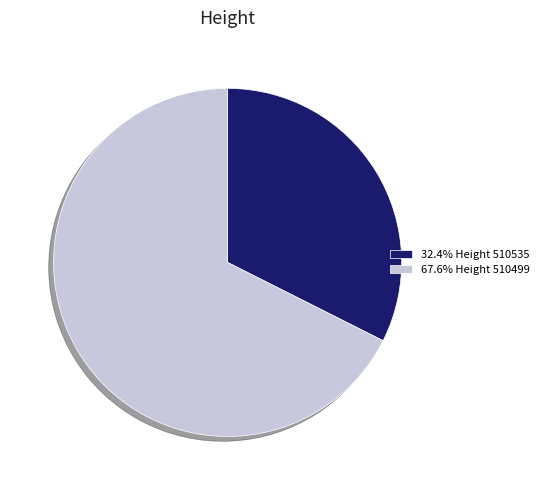

What is the ratio of the value at 32.4% Height 510535 to the value at 67.6% Height 510499?

0.5